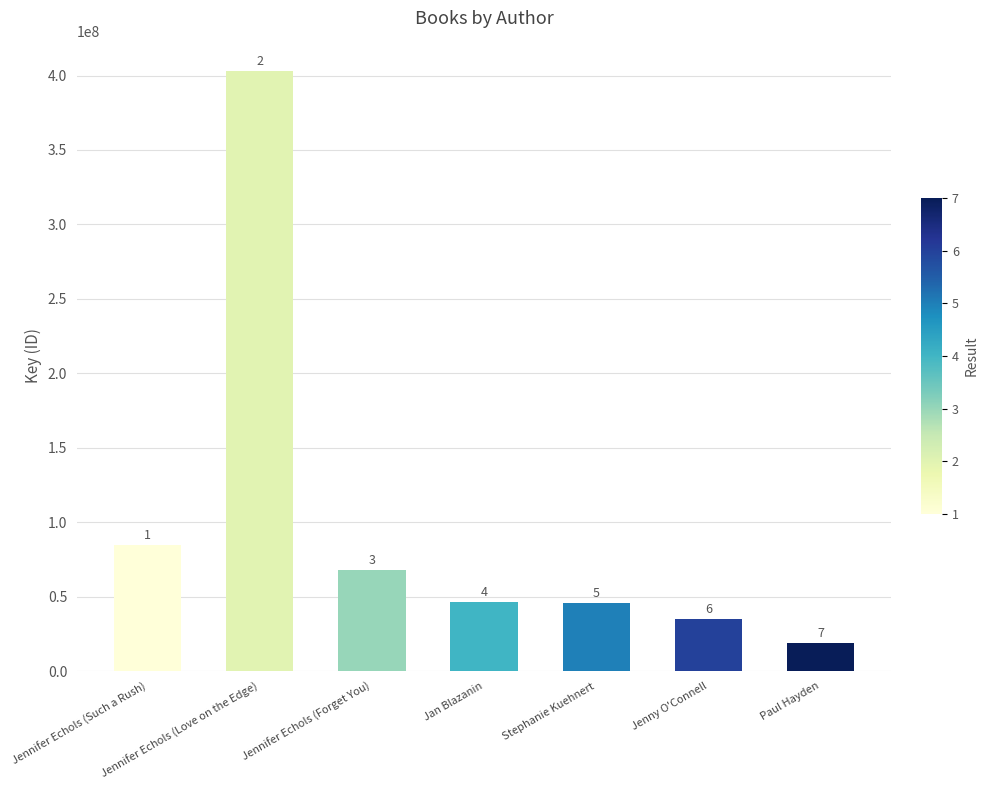

What value does the data have at Jenny O'Connell?

34913437